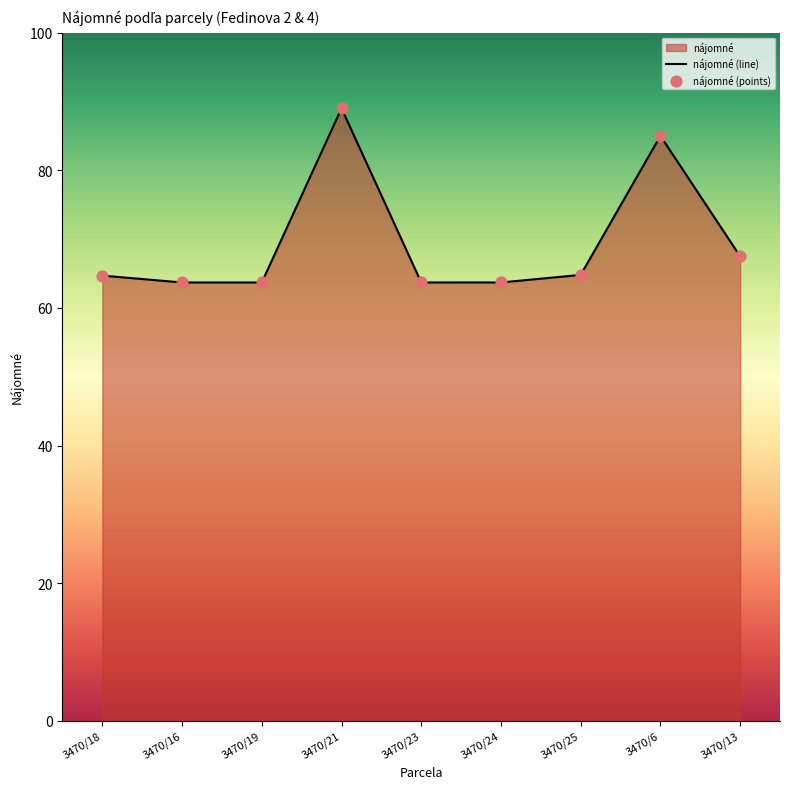

What is the ratio of the value at 3470/25 to the value at 3470/13?

1.0